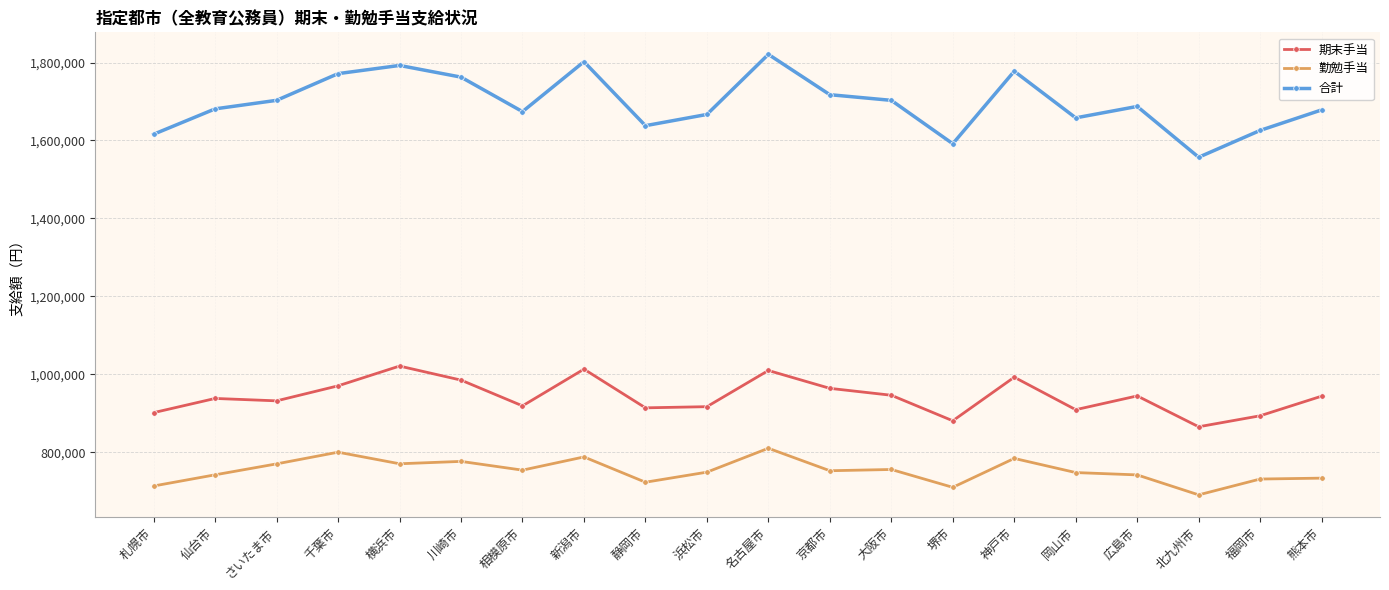

What is the label of the 12th point from the right?

静岡市